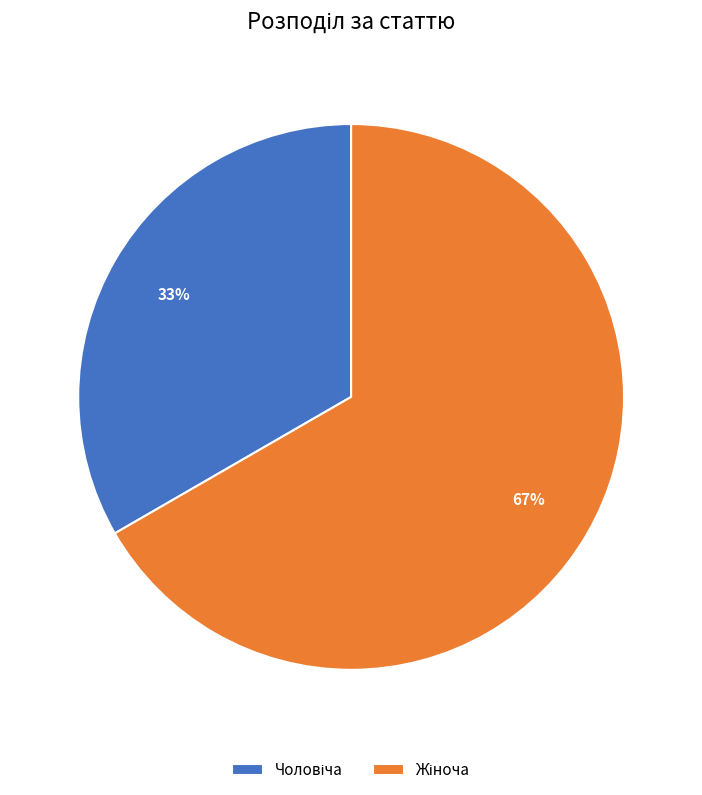

To the nearest percent, what is the average slice percentage?

50%